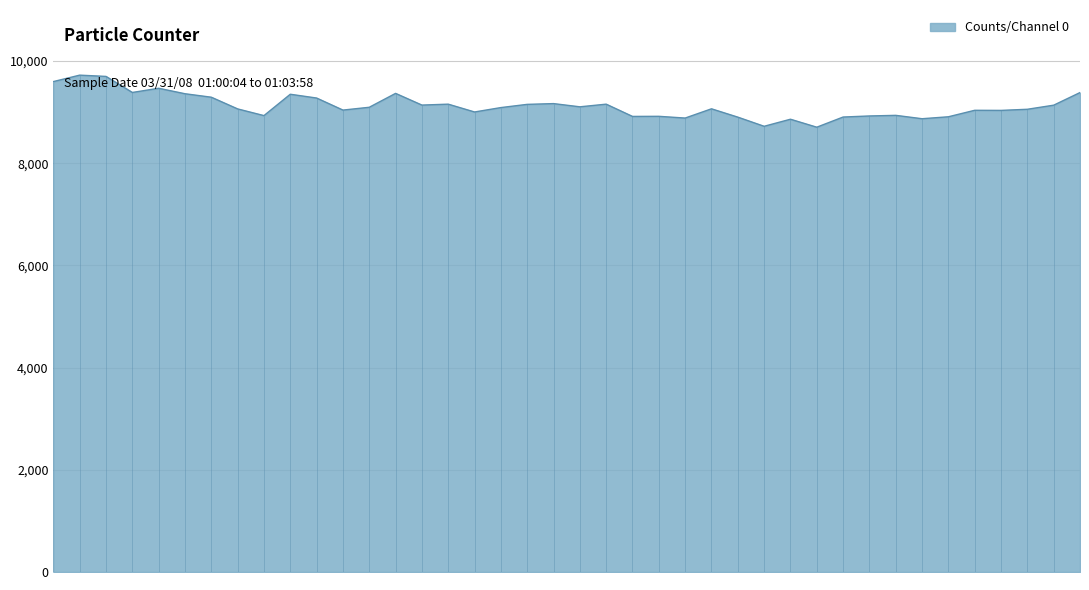

True or false: there are more than 2 points higher than both neighbors.

True